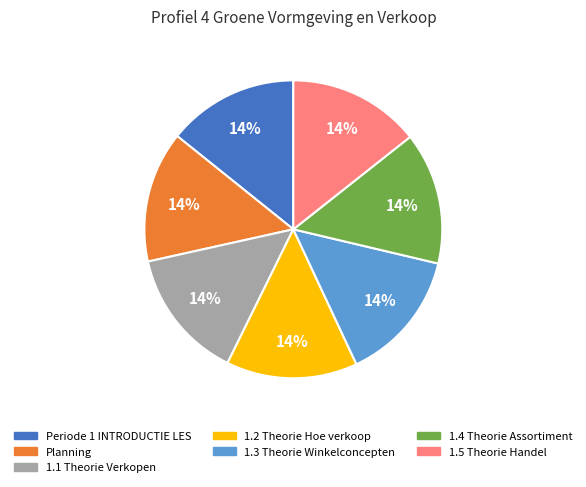

Does 1.4 Theorie Assortiment represent more than half of the total?

No